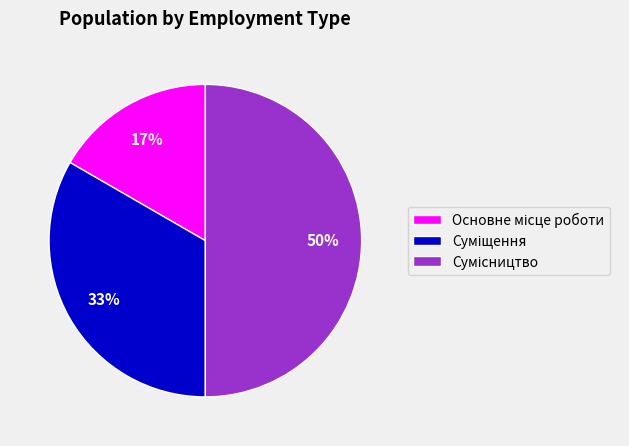

To the nearest percent, what is the difference between the largest and smallest slice percentages?

33%